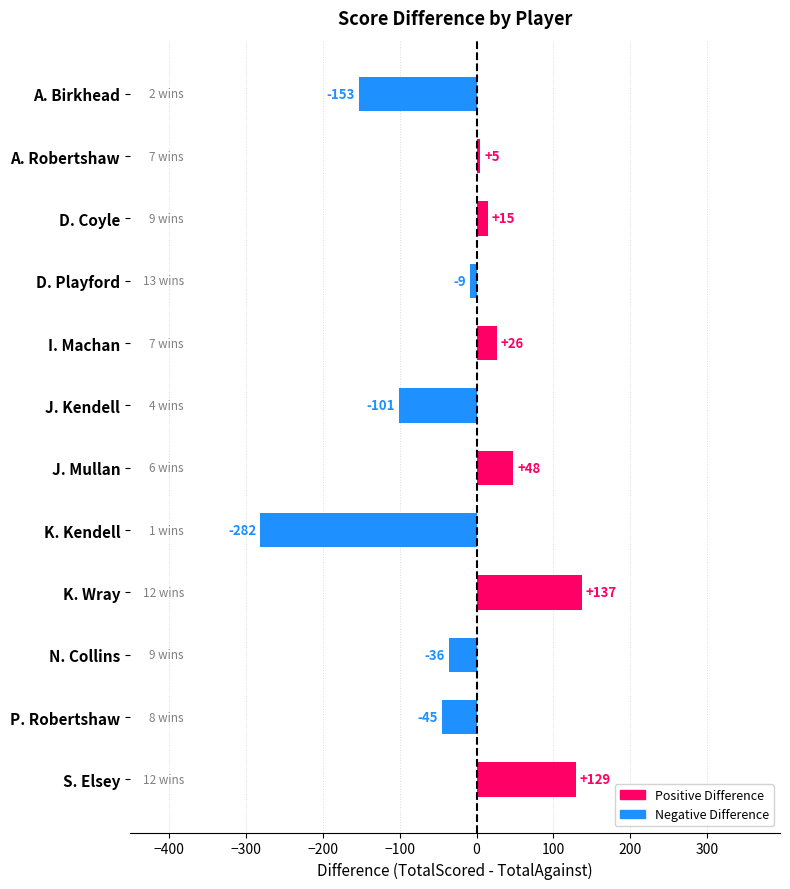

Rank the categories by value from lowest to highest.

K. Kendell, A. Birkhead, J. Kendell, P. Robertshaw, N. Collins, D. Playford, A. Robertshaw, D. Coyle, I. Machan, J. Mullan, S. Elsey, K. Wray